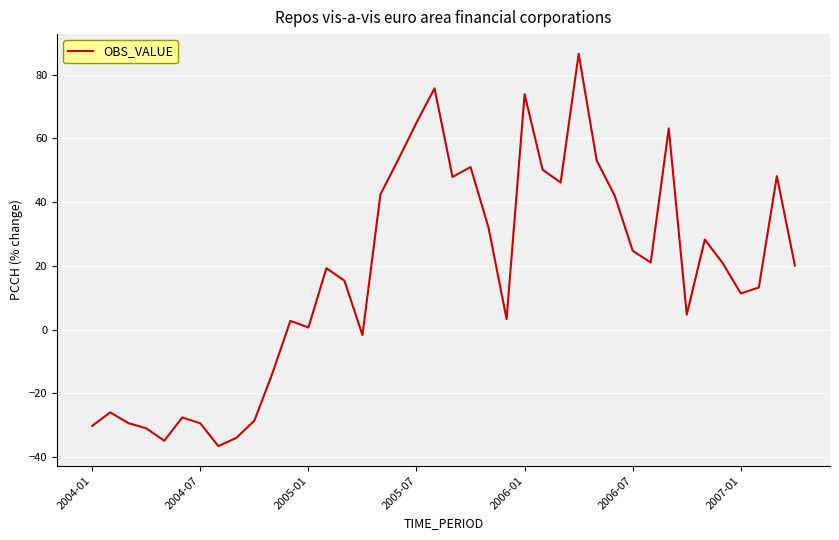

What is the difference between the second highest and minimum values?

112.2